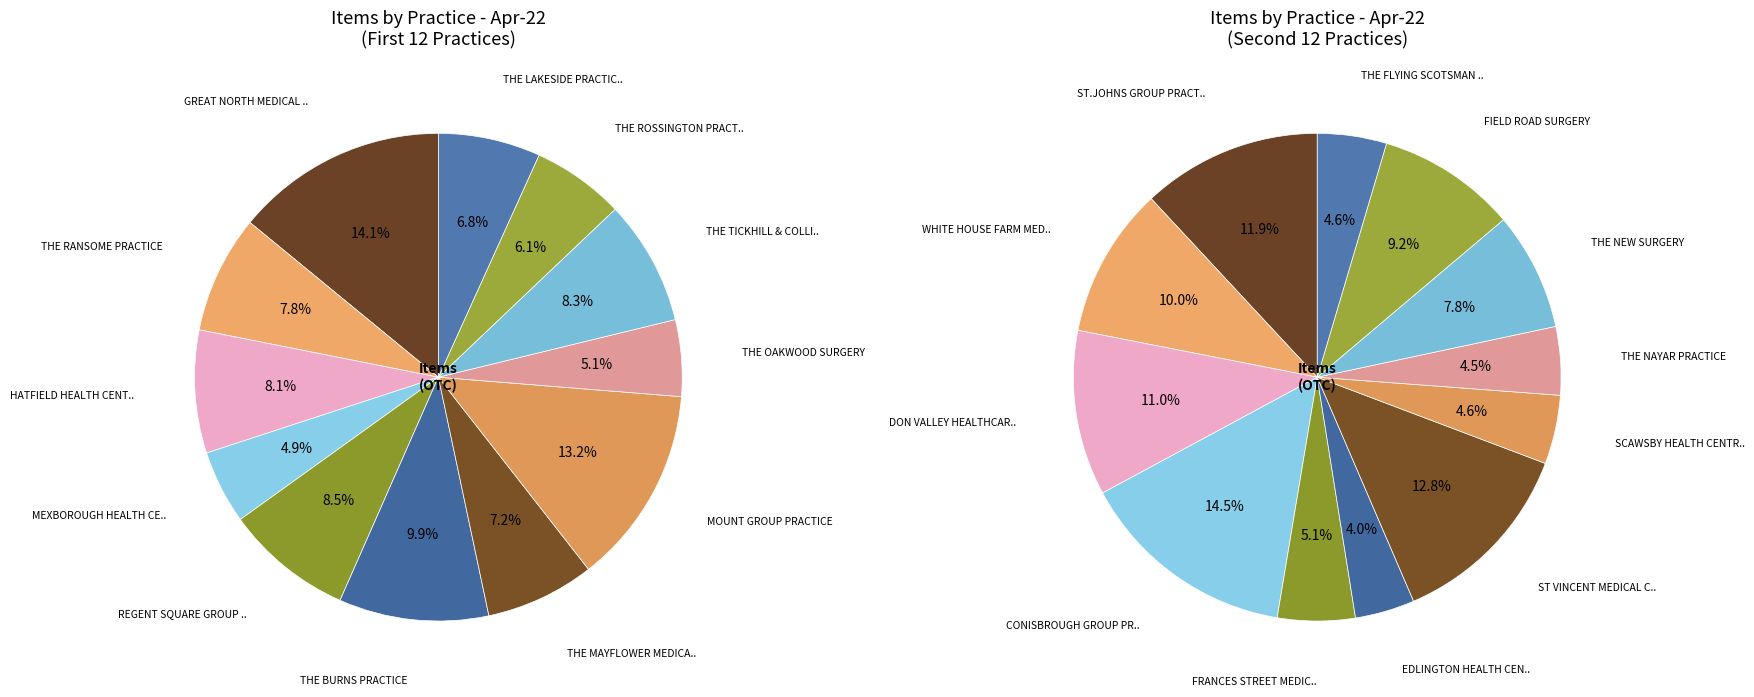

Which has a higher value, MEXBOROUGH HEALTH CENTRE or GREAT NORTH MEDICAL GROUP?

GREAT NORTH MEDICAL GROUP